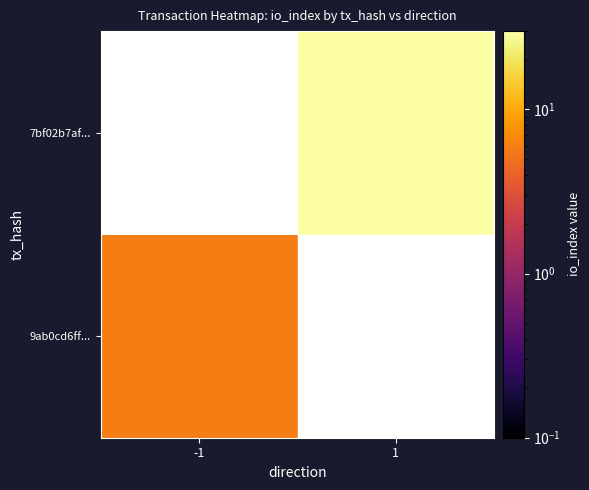

What is the greatest value displayed?

30.0